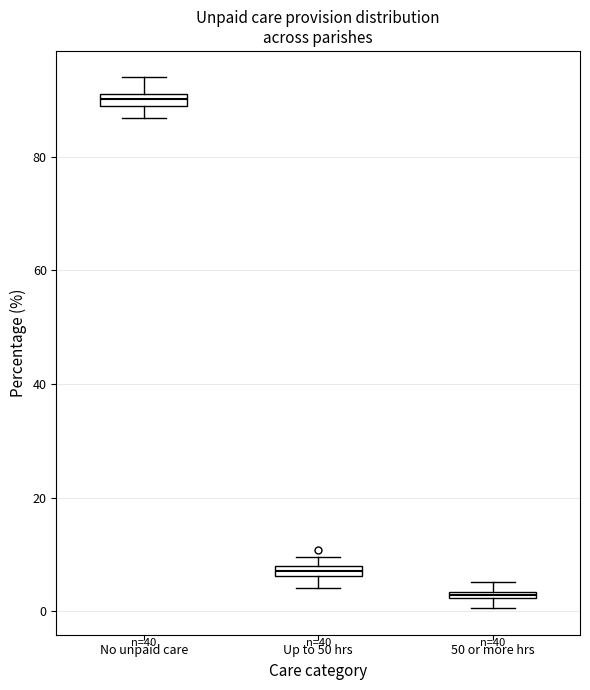

Where does the lower whisker of the box for Up to 50 hrs end on the y-axis? The values are not printed on the chart, so give them approximately, as read against the axis.

4